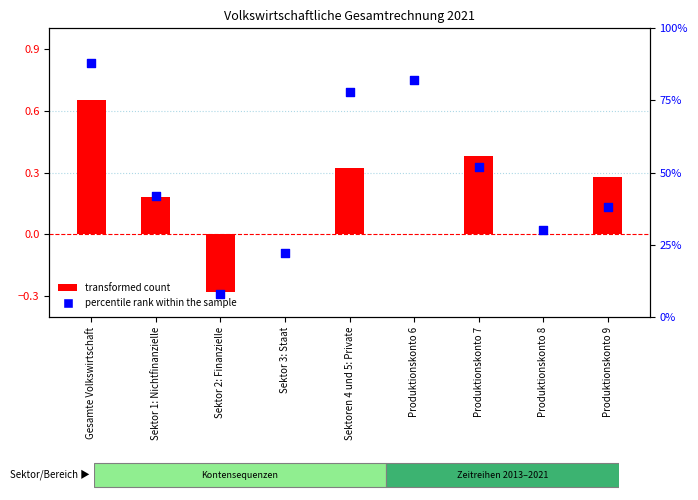

At how many categories does at least one series exceed 11?

8